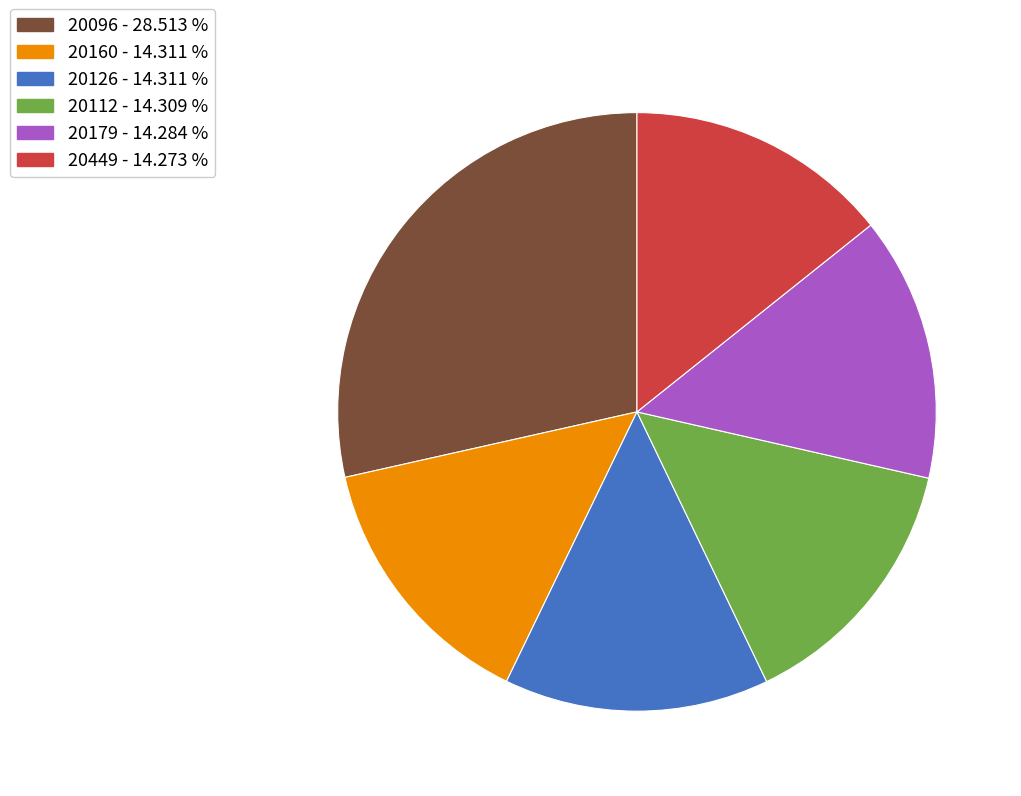

Is there any slice that represents more than half of the pie?

No